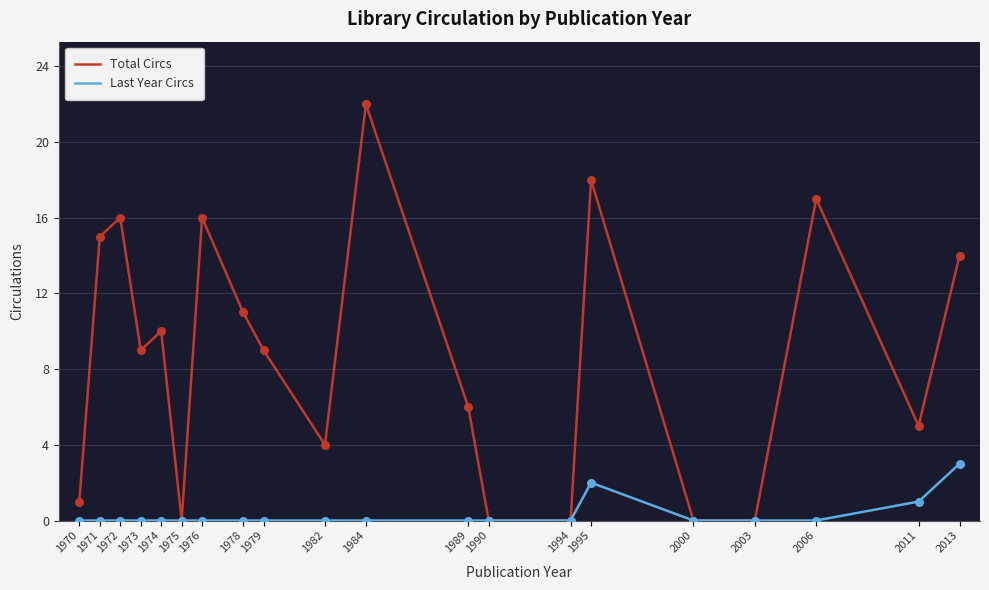

Is the value of Total Circs at 1982 greater than the value of Last Year Circs at 2006?

Yes